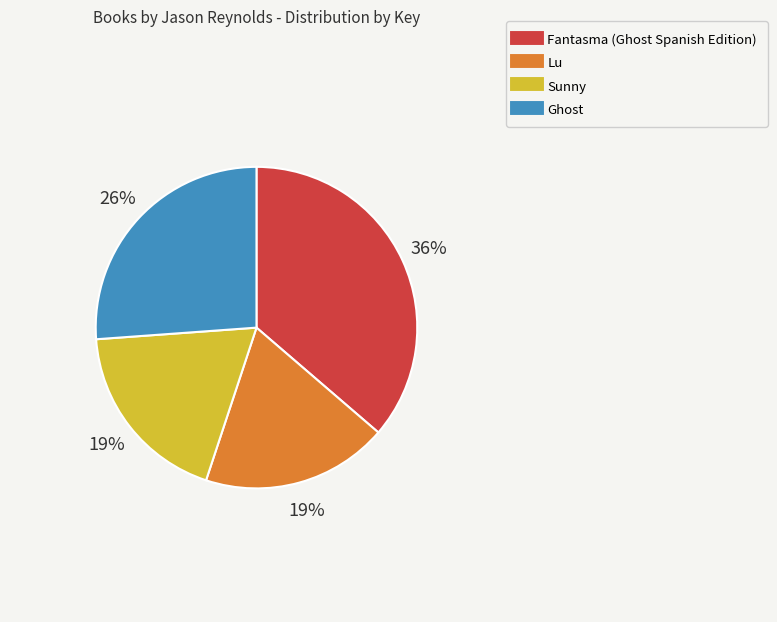

Which slice is the largest?

Fantasma (Ghost Spanish Edition)